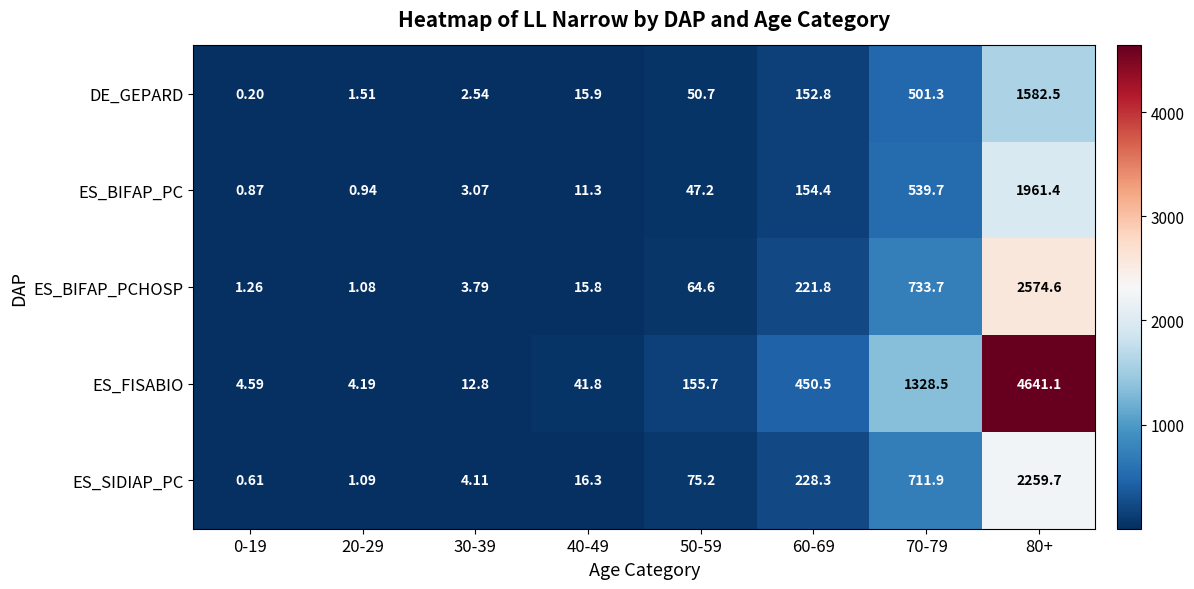

Which series changed the most between 0-19 and 50-59?

ES_FISABIO